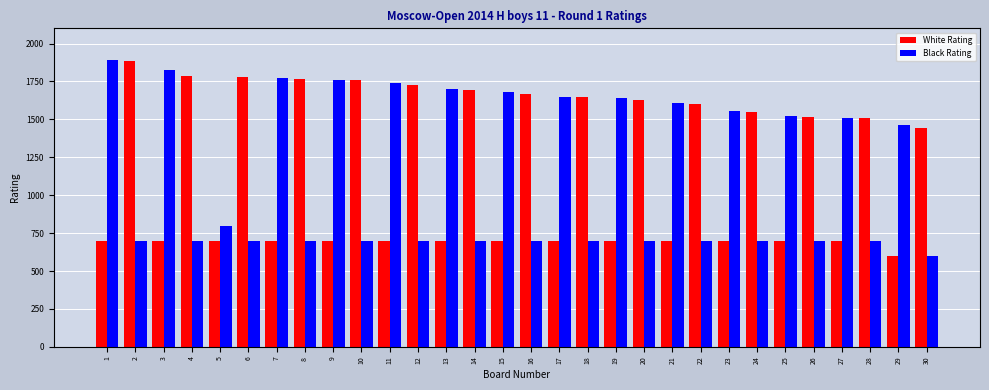

How many series are shown in this chart?

2